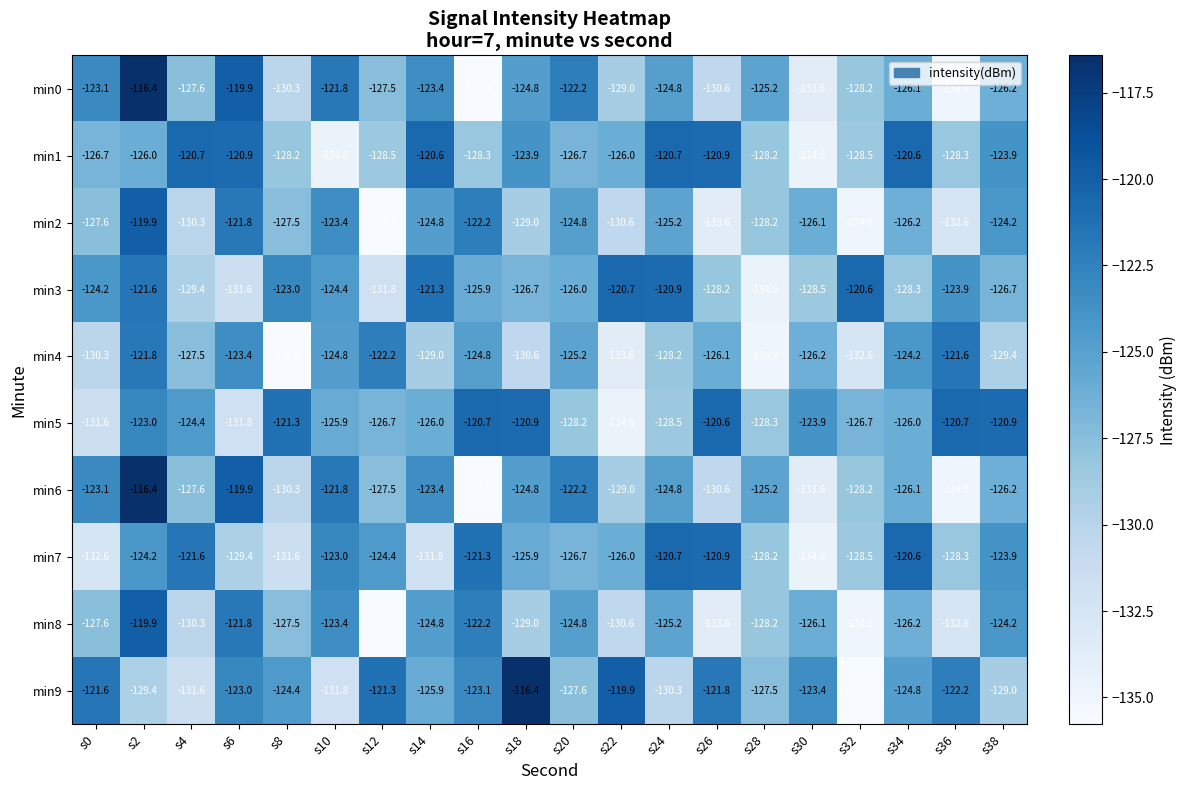

At which label does min2 first exceed -126?

s2